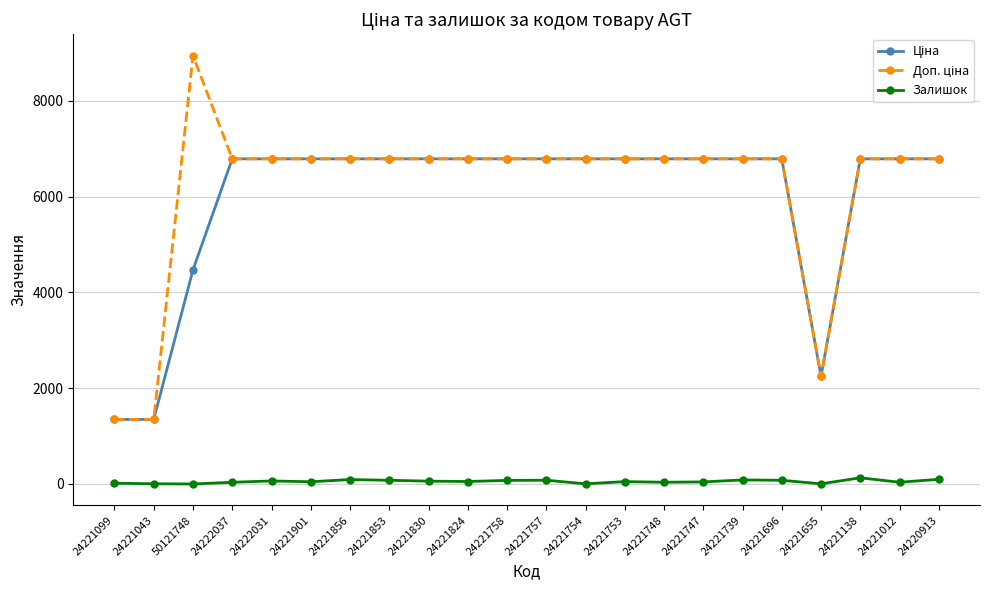

What is the total value across all series at 24221739?

13658.3